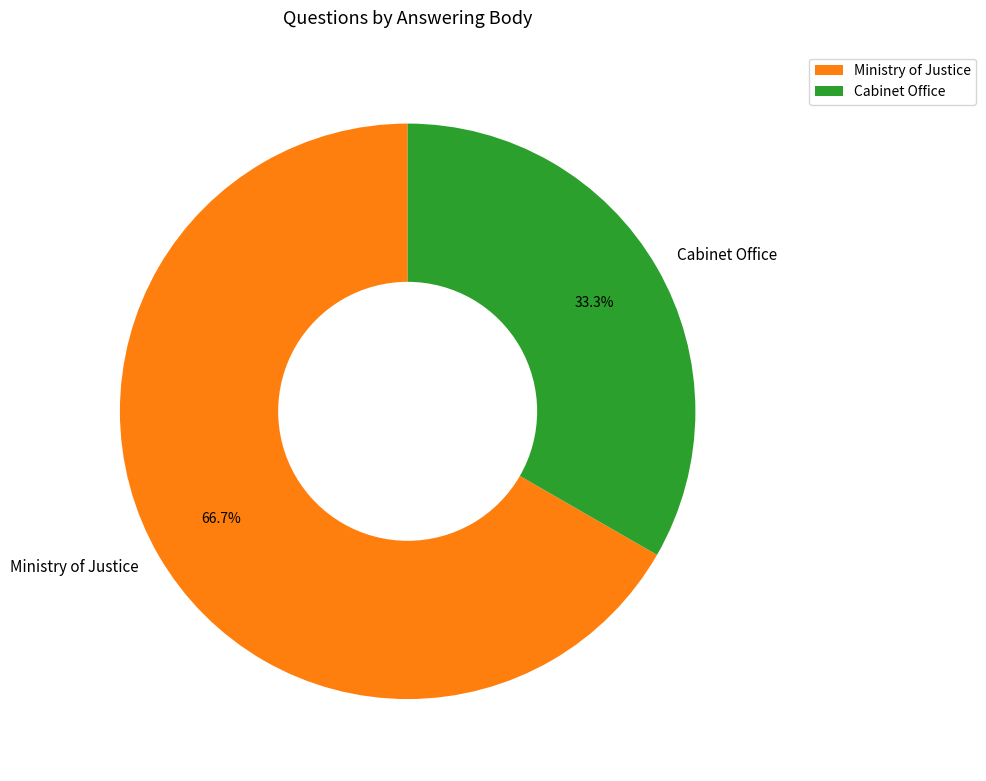

What is the majority slice?

Ministry of Justice